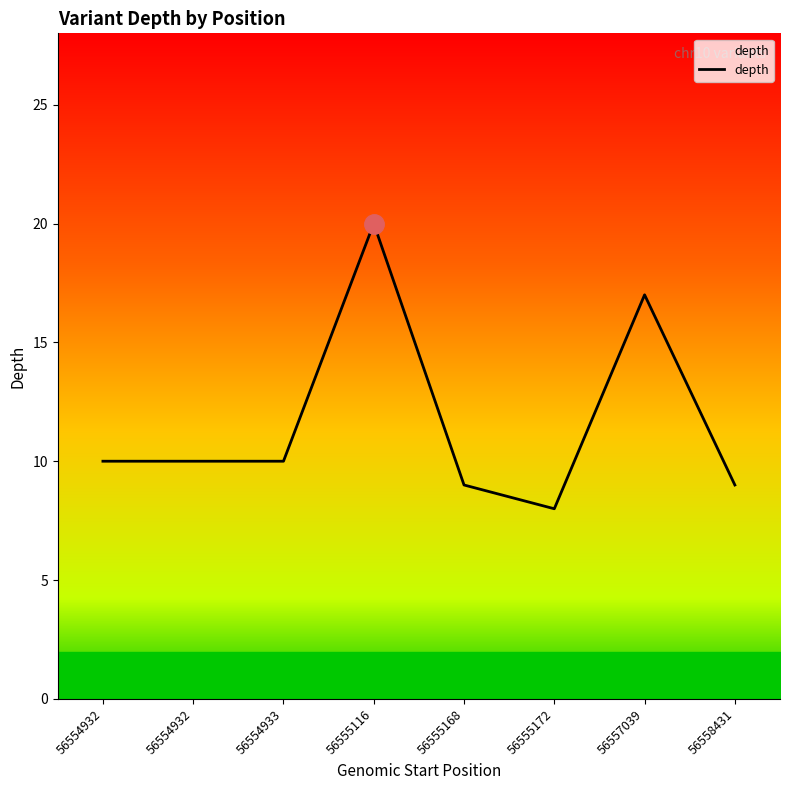

Count the number of categories in the chart.

8